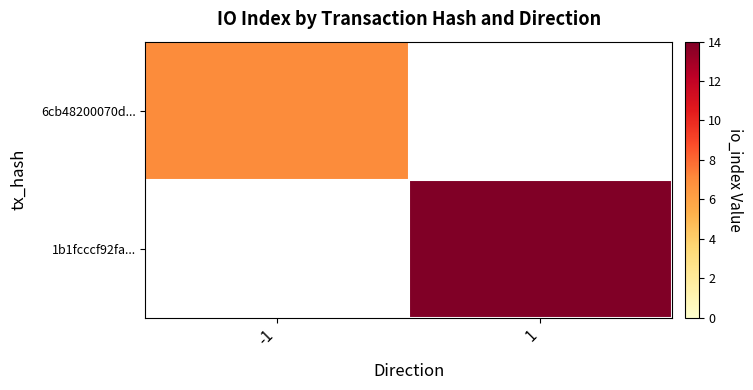

Which series has the widest spread of values?

6cb48200070d...